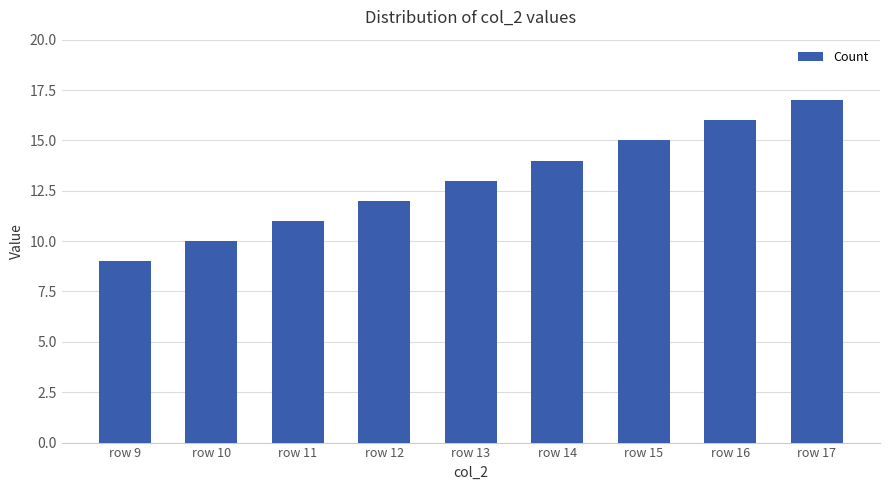

Approximately how many times larger is the value at row 15 compared to row 9?

1.7